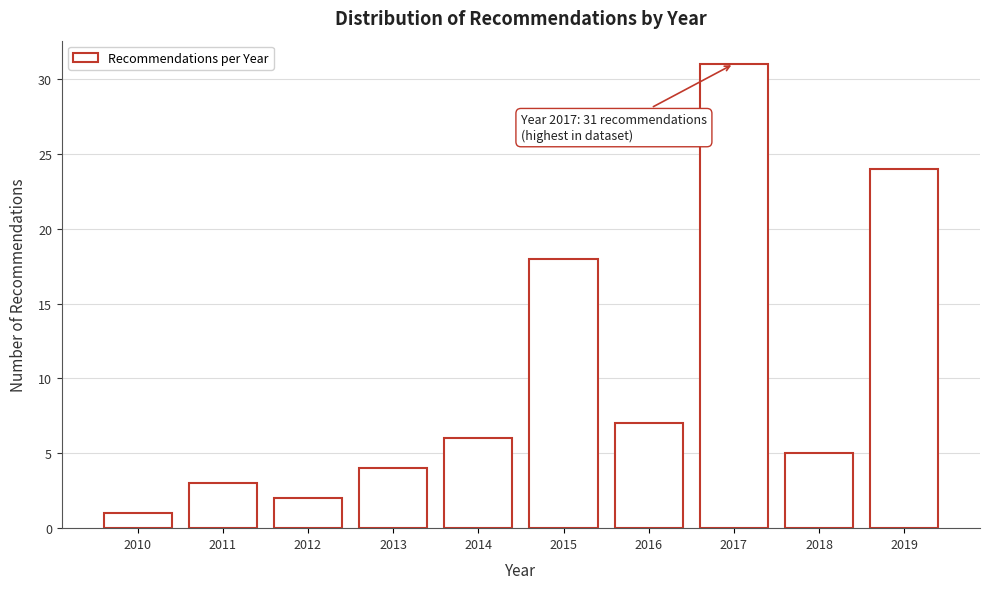

Reading right to left, list all the values displayed in this chart.

2019=24	2018=5	2017=31	2016=7	2015=18	2014=6	2013=4	2012=2	2011=3	2010=1